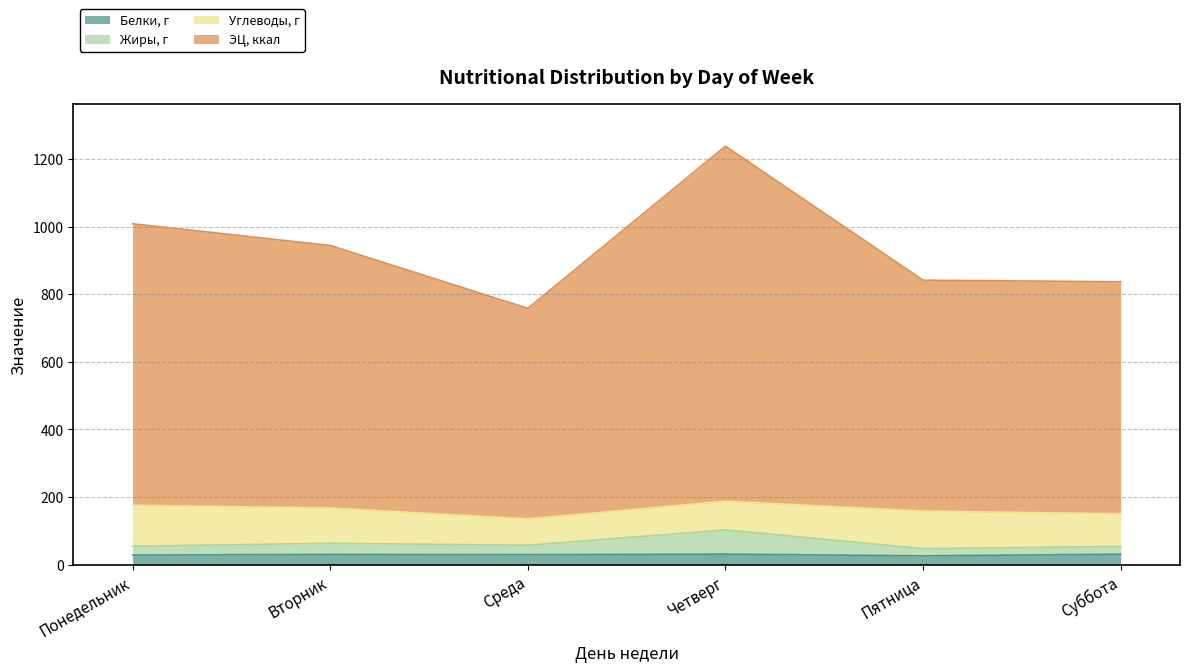

At which category does Белки, г reach its first local peak?

Вторник